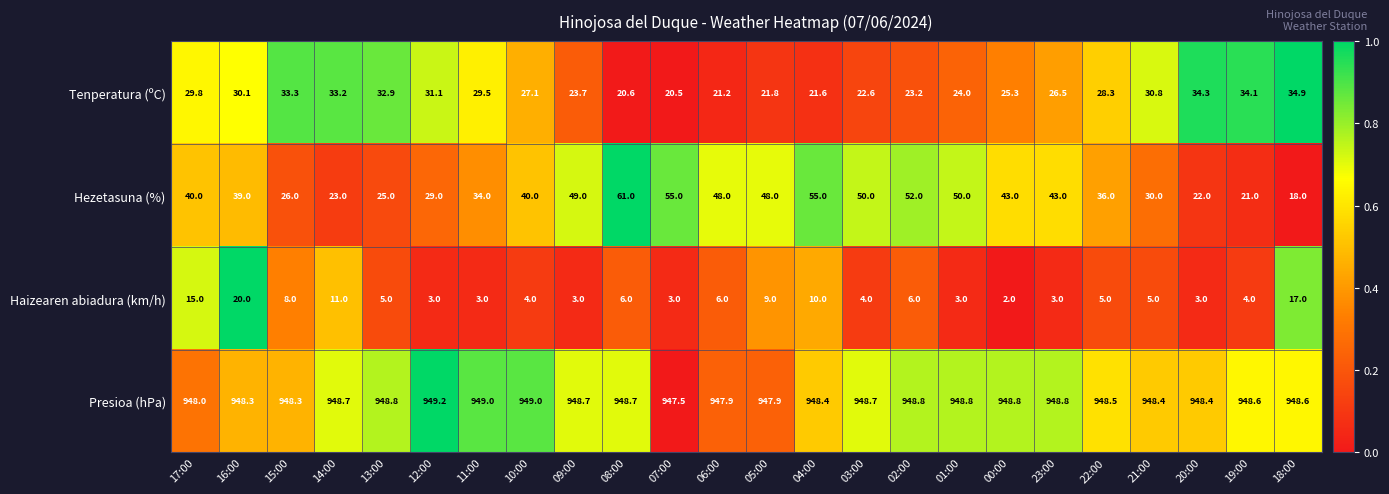

Which label corresponds to the largest value in the chart?

12:00